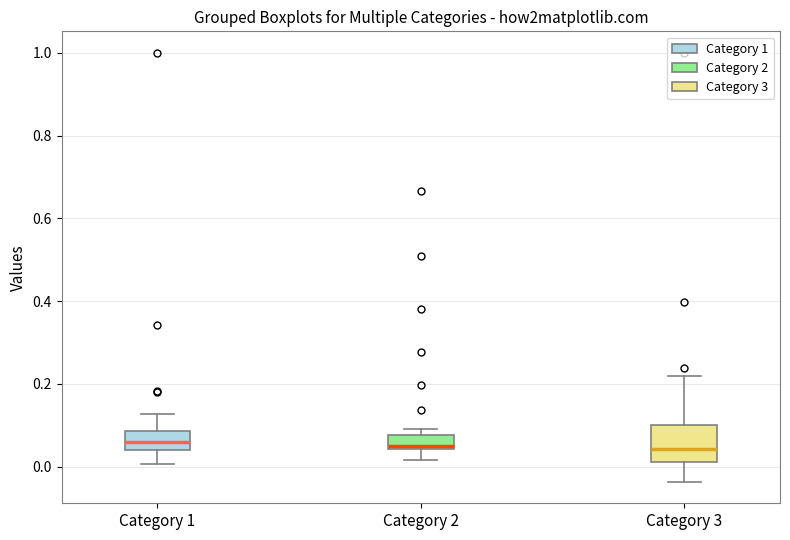

Reading left to right, read every box against the y-axis: the position of its median line, the range the box covers, and the ends of its whiskers. The values are not printed on the chart, so give them approximately, as read against the axis.

Category 1: median 0.06, box 0.04 to 0.08, whiskers 0.00 to 0.12
Category 2: median 0.04 (just above the box's lower edge), box 0.04 to 0.08, whiskers 0.02 to 0.10
Category 3: median 0.04, box 0.02 to 0.10, whiskers -0.04 to 0.22